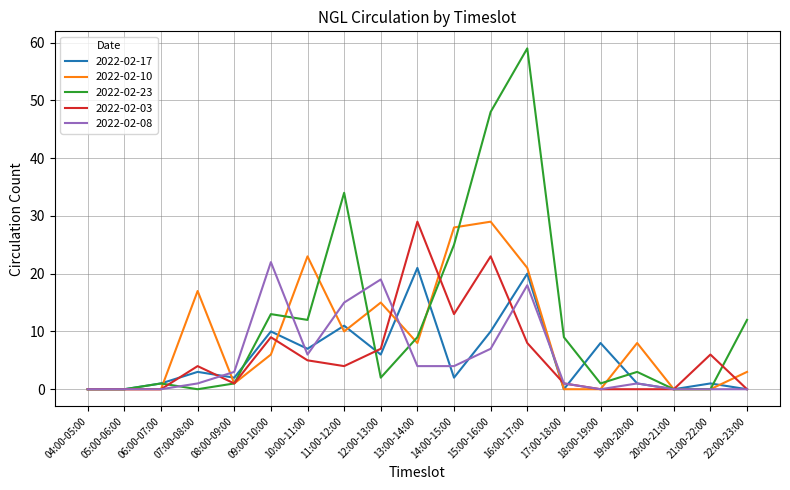

What is the difference between the highest and lowest values at 08:00-09:00?

2